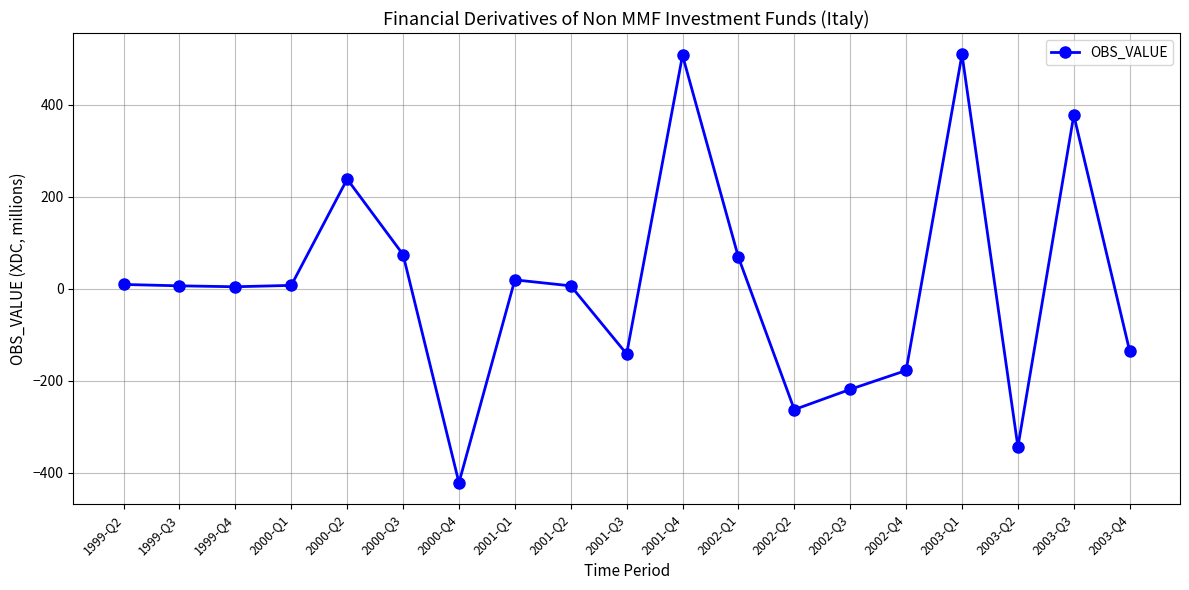

What is the sum of all values?

120